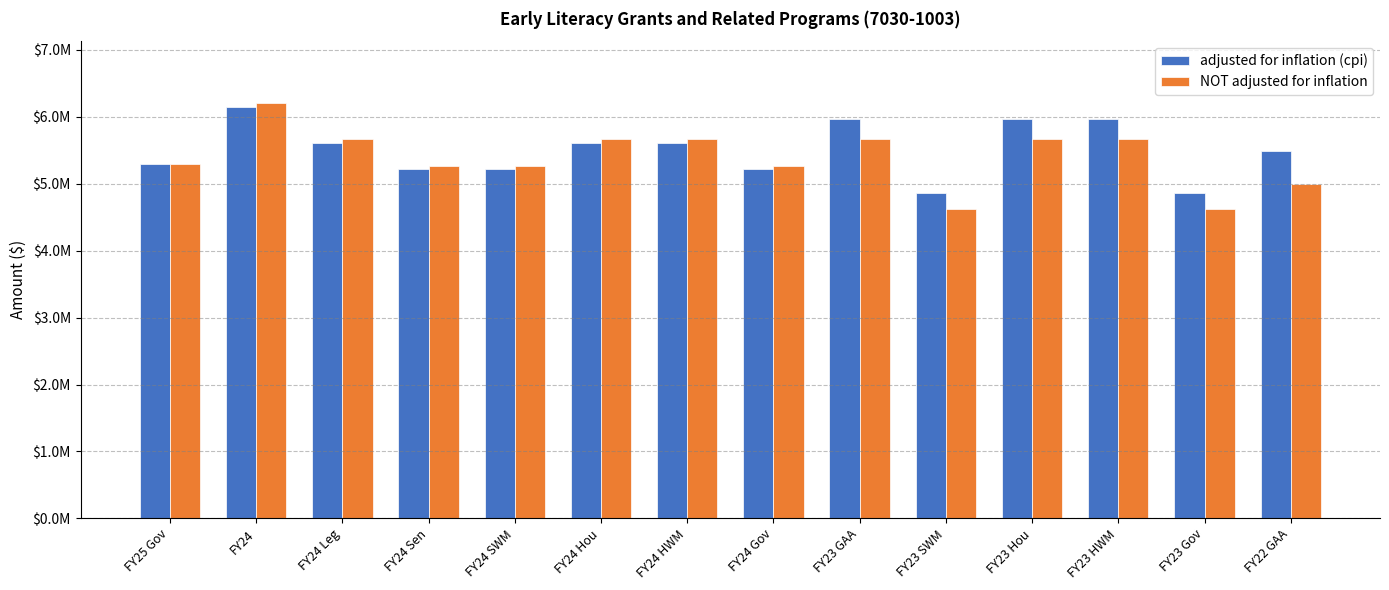

What is the label of the 14th bar from the right?

FY25 Gov